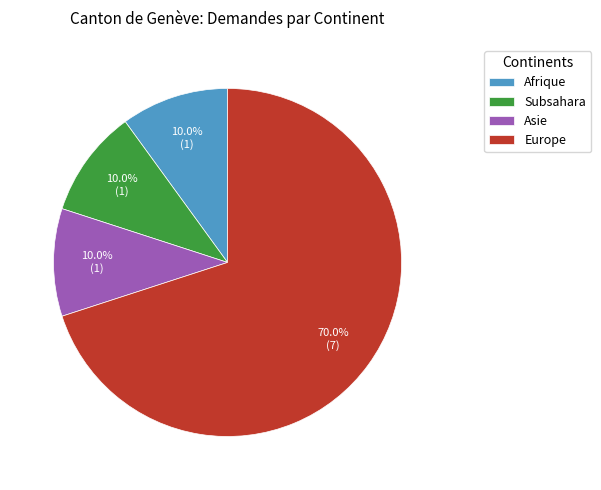

Which category has the biggest portion of the pie?

Europe